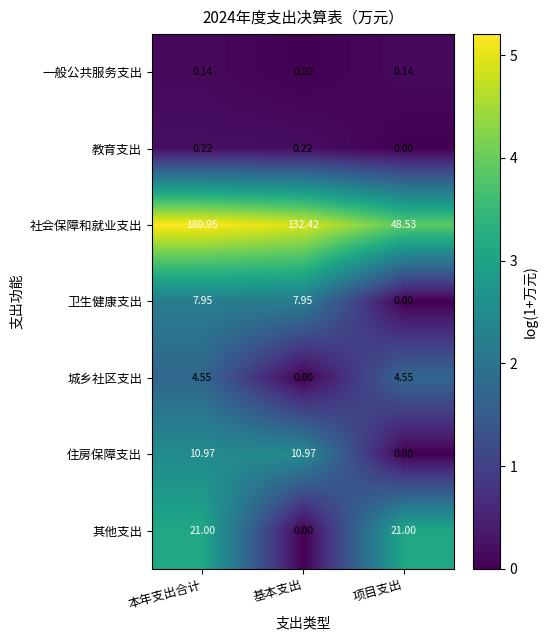

Where is 住房保障支出 nearest to the value 5?

项目支出